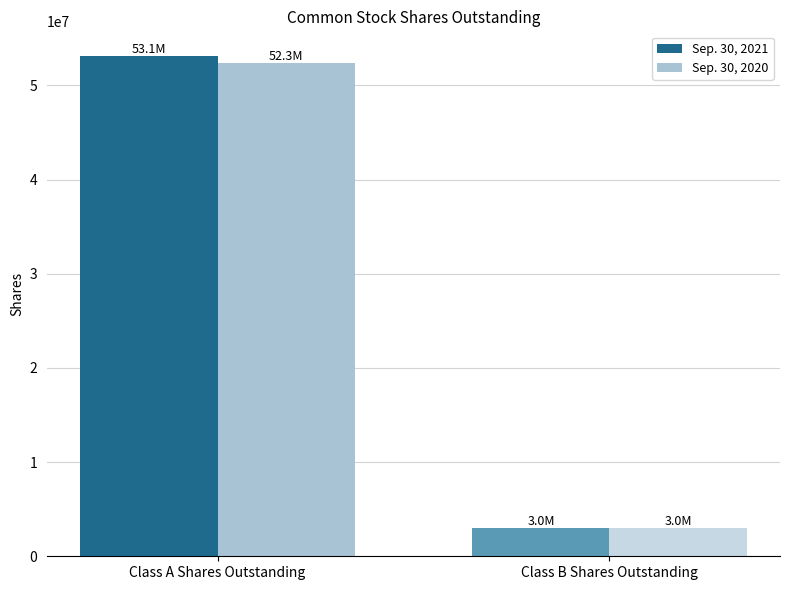

List the series in order of their overall mean, highest first.

Sep. 30, 2021, Sep. 30, 2020